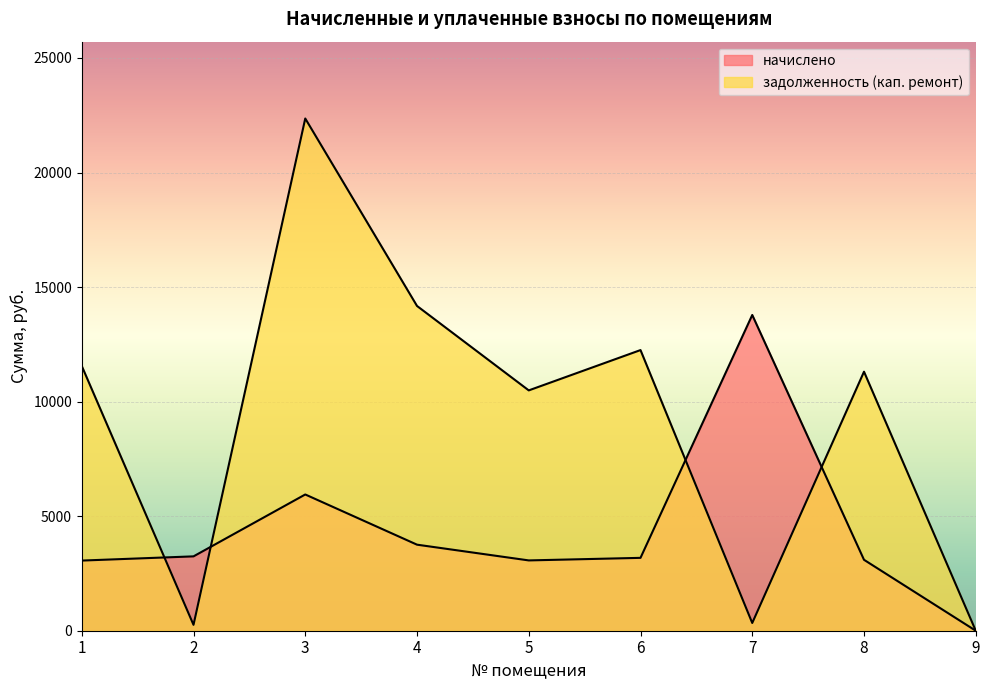

Is the value of начислено at 9 greater than the value of задолженность (кап. ремонт) at 8?

No